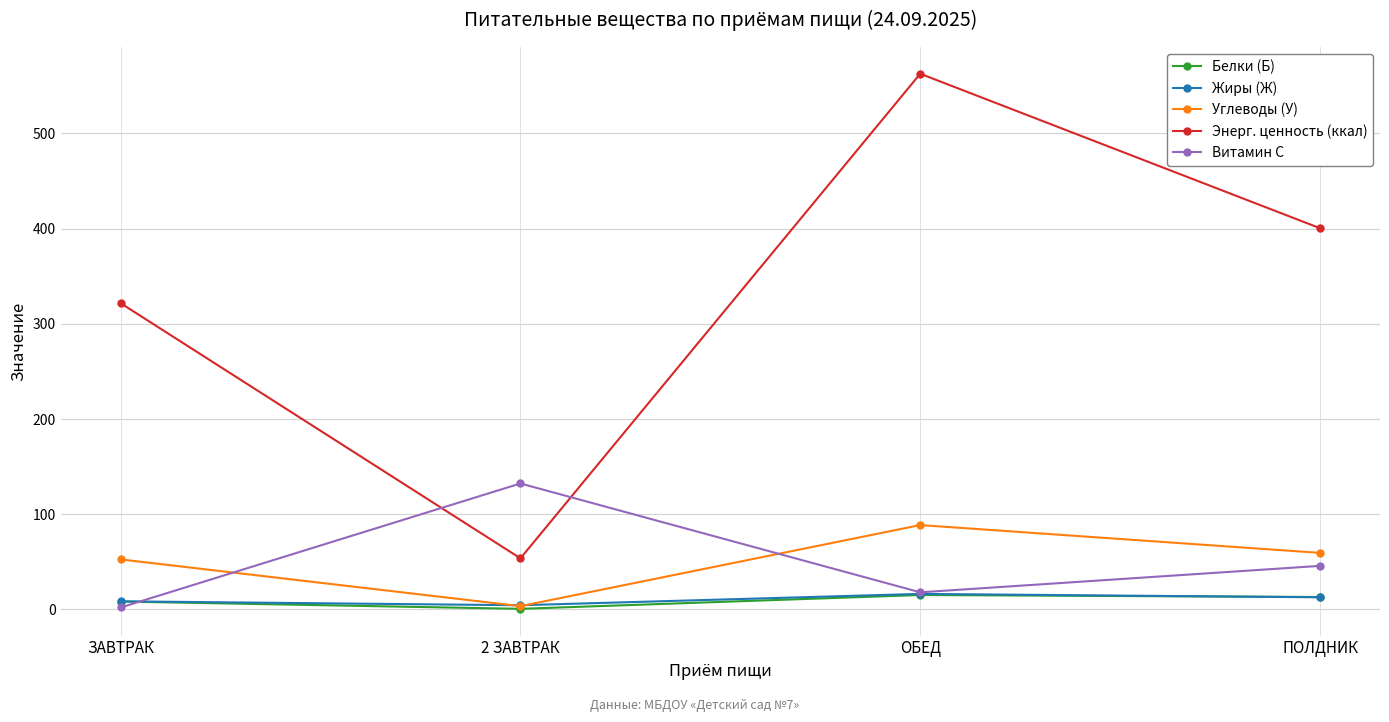

What are all the series names shown in the legend?

Белки (Б), Жиры (Ж), Углеводы (У), Энерг. ценность (ккал), Витамин С